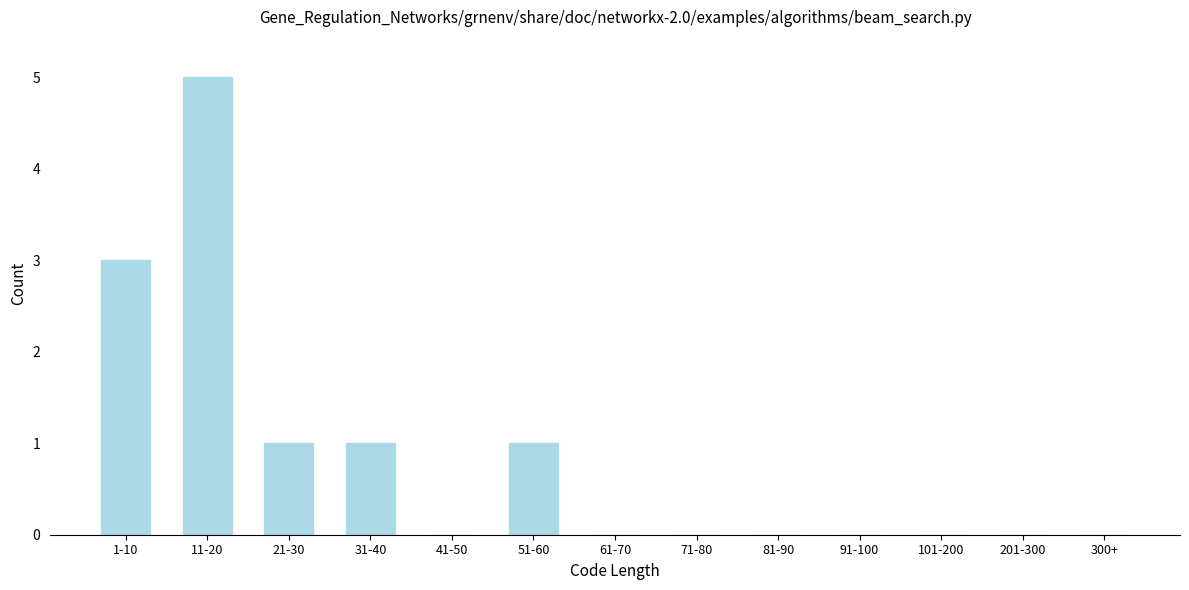

Reading left to right, what are all the values shown in this chart?

1-10=3	11-20=5	21-30=1	31-40=1	41-50=0	51-60=1	61-70=0	71-80=0	81-90=0	91-100=0	101-200=0	201-300=0	300+=0